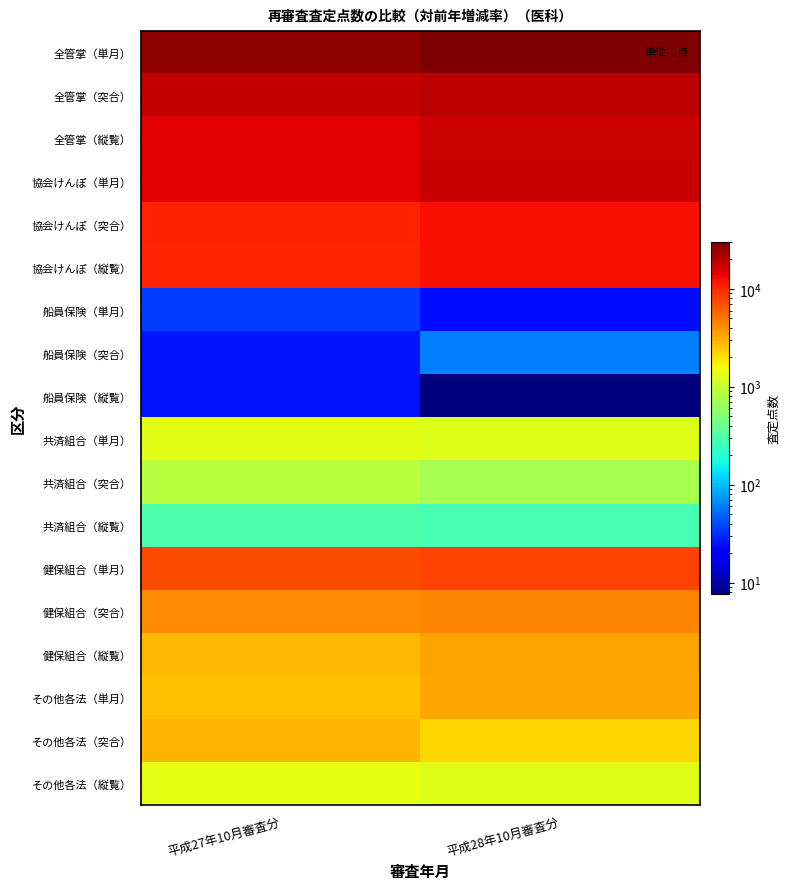

How many categories are shown in the chart?

2